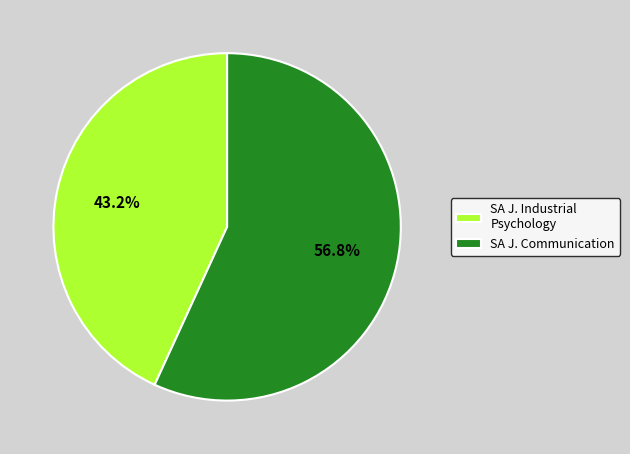

How many segments does this pie chart have?

2